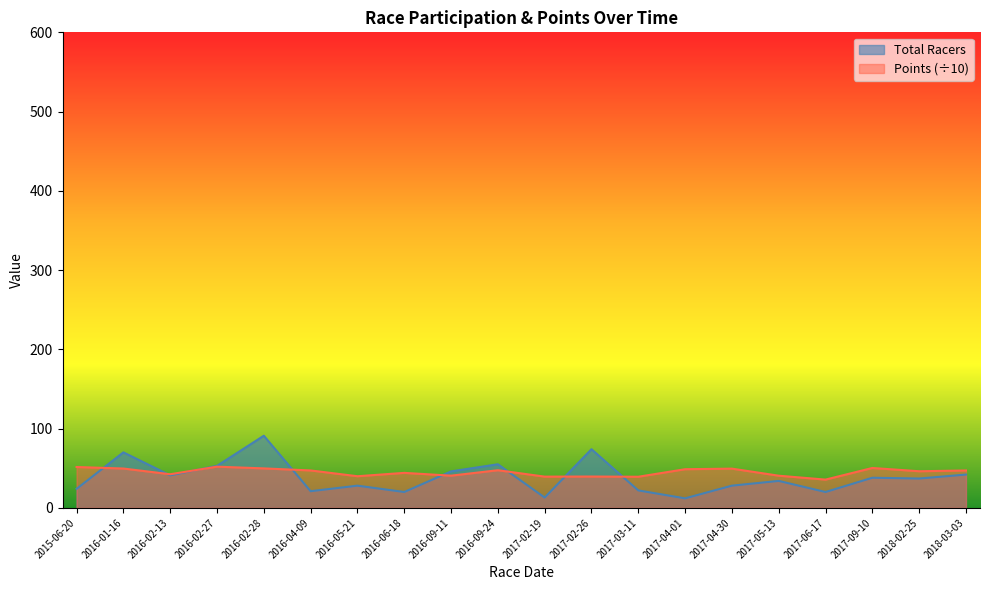

What position from the left is 2015-06-20?

1